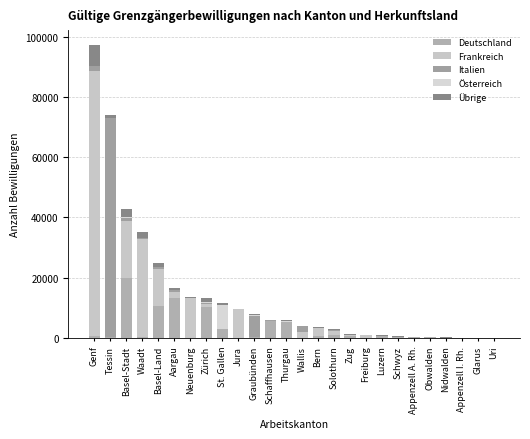

How many series are shown in this chart?

5